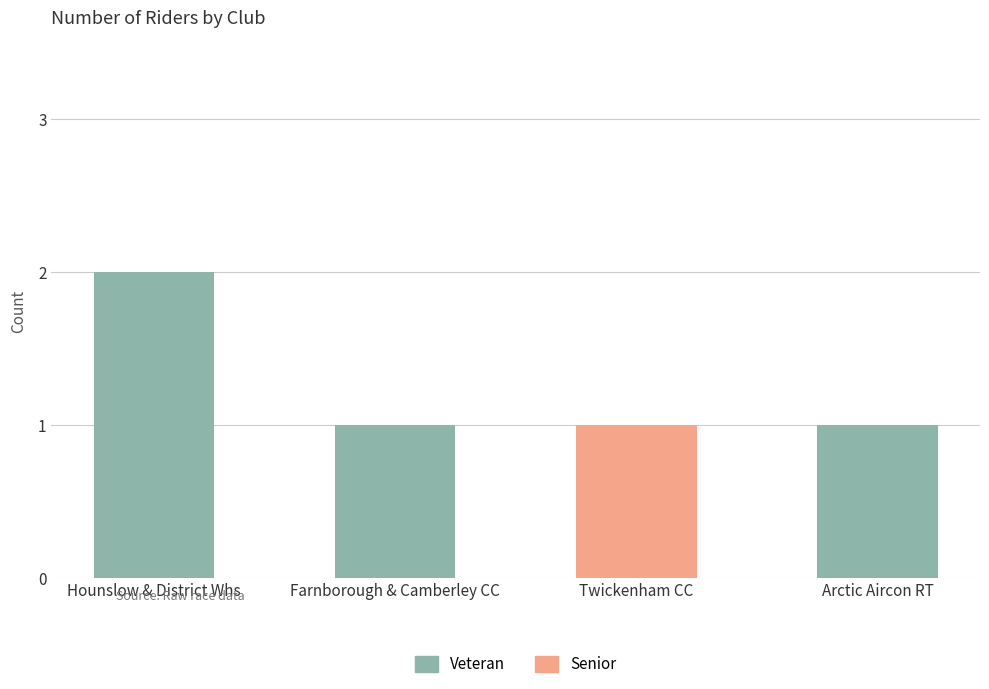

At which category is the sum across all series the highest?

Hounslow & District Whs